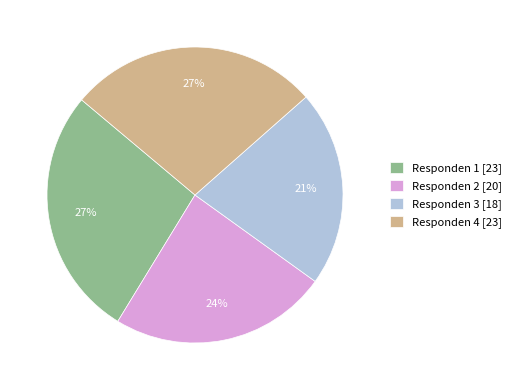

Approximately how many times larger is the value at Responden 1 compared to Responden 3?

1.3